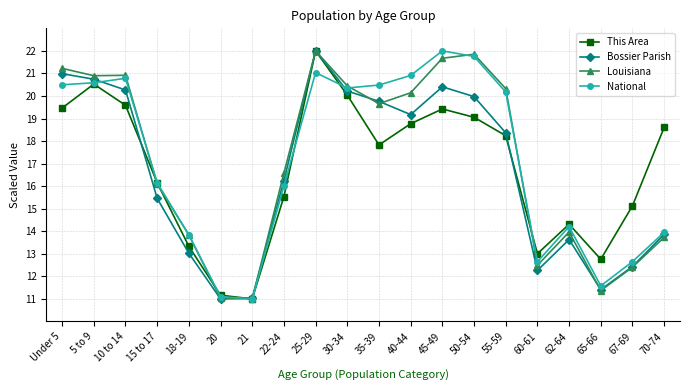

What position from the left is 50-54?

14